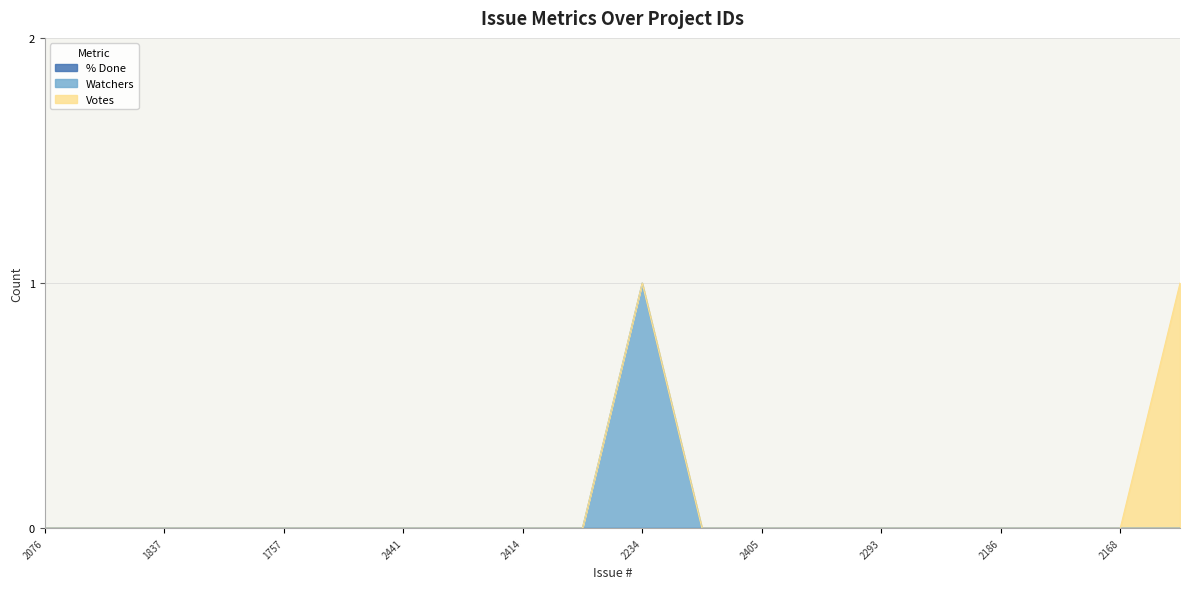

True or false: Votes and % Done intersect in this chart.

False